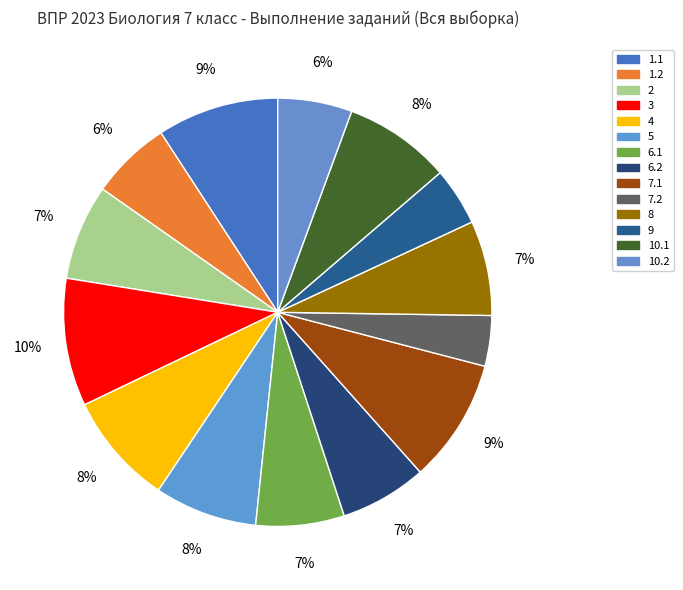

How much of the chart is everything except 4?

91.5%